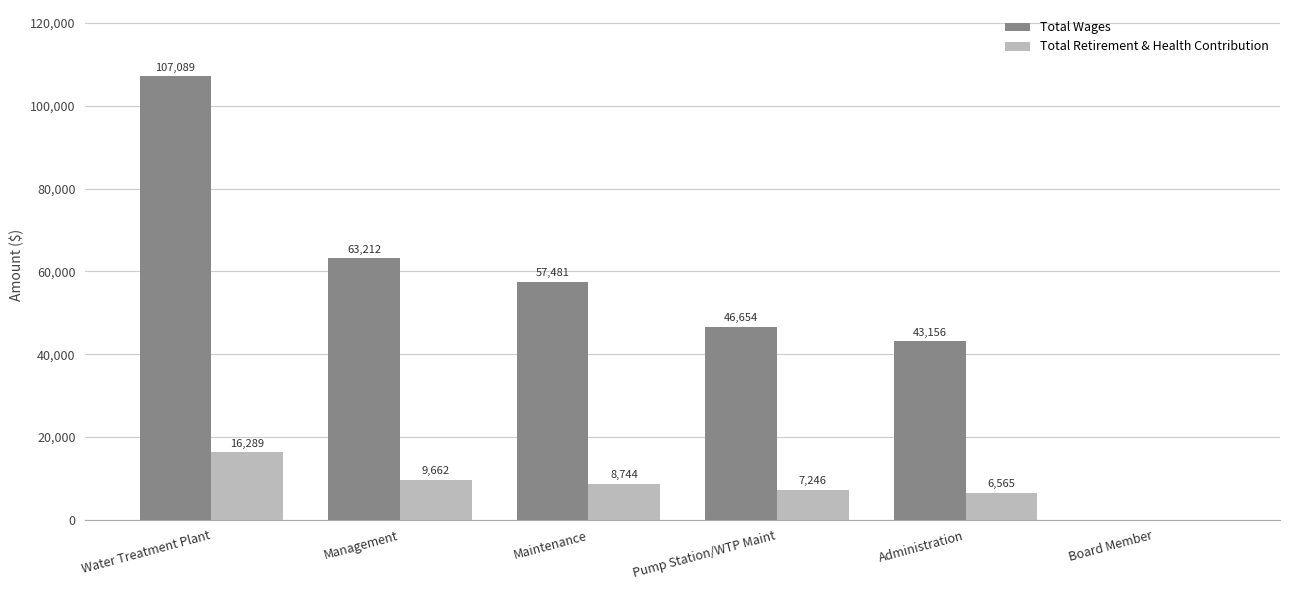

What is the maximum value shown in the chart?

107089